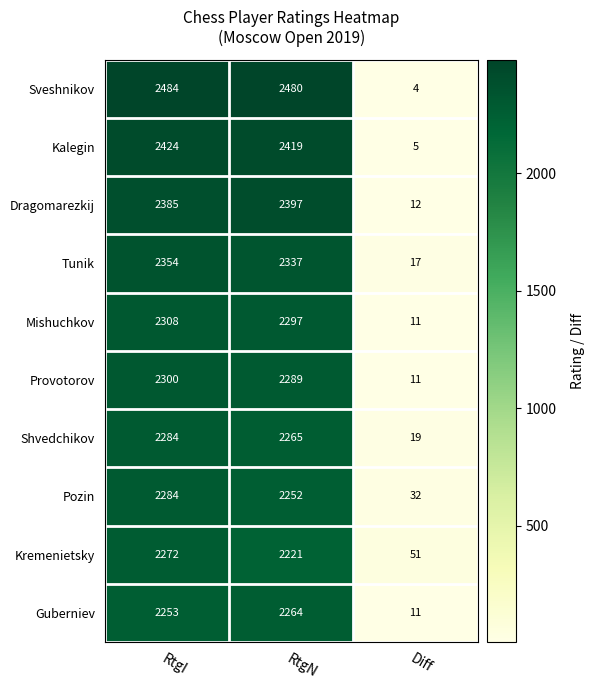

What is the difference between the highest and lowest values at RtgN?

259